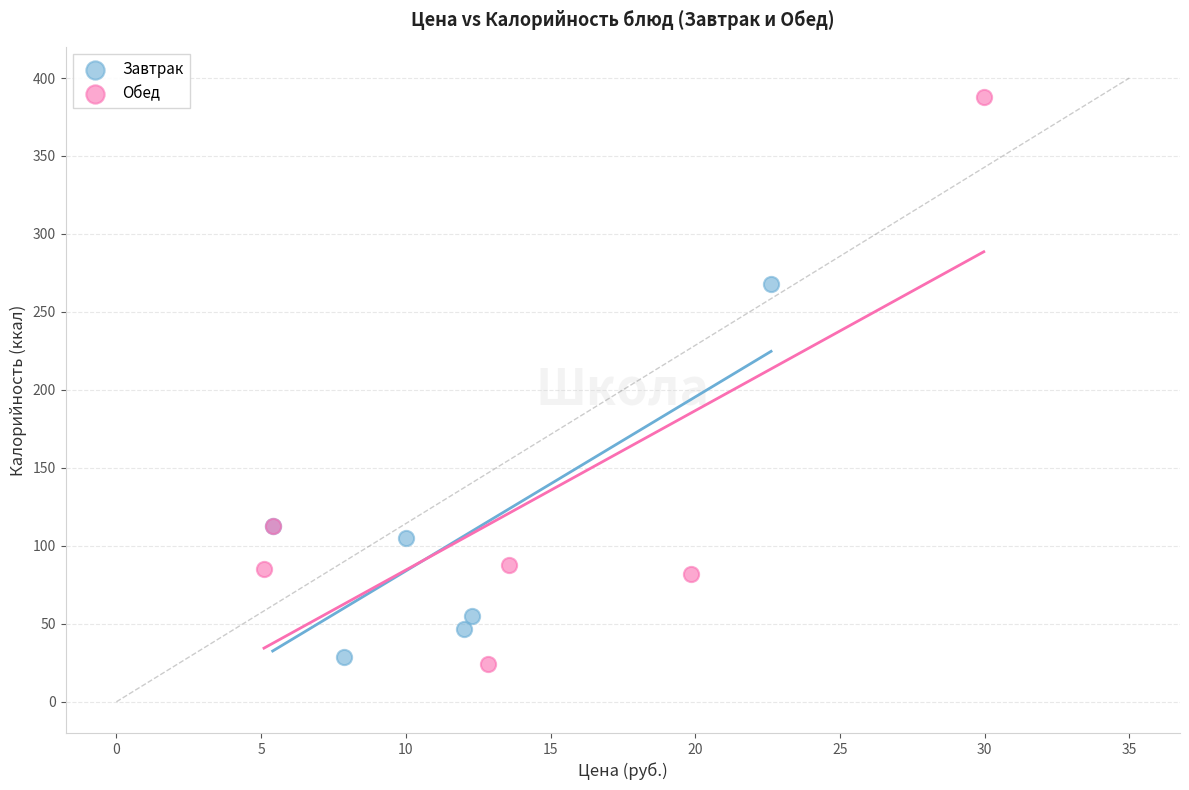

Which series has the largest Y range (max minus min)?

Обед